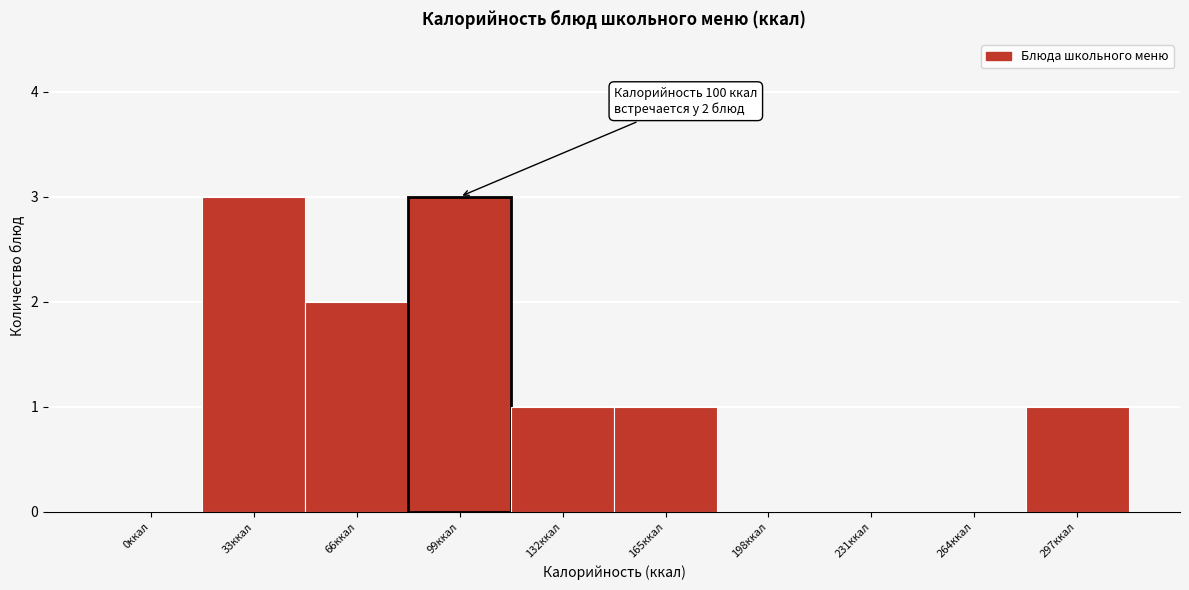

Reading left to right, extract all data points from this chart.

0ккал=0	33ккал=3	66ккал=2	99ккал=3	132ккал=1	165ккал=1	198ккал=0	231ккал=0	264ккал=0	297ккал=1